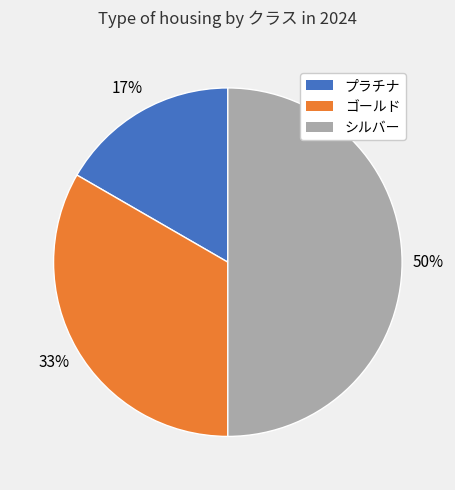

How many slices are in this pie chart?

3